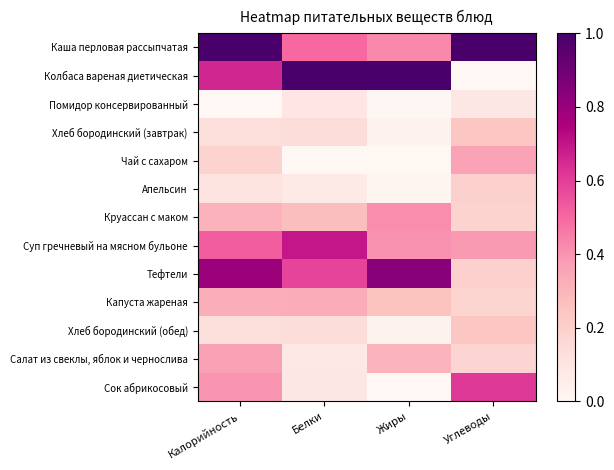

Reading left to right, transcribe all the data shown in this chart.

Каша перловая рассыпчатая: Калорийность=1.0	Белки=0.5	Жиры=0.4	Углеводы=1.0
Колбаса вареная диетическая: Калорийность=0.7	Белки=1.0	Жиры=1.0	Углеводы=0.0
Помидор консервированный: Калорийность=0.0	Белки=0.1	Жиры=0.0	Углеводы=0.1
Хлеб бородинский (завтрак): Калорийность=0.1	Белки=0.1	Жиры=0.0	Углеводы=0.2
Чай с сахаром: Калорийность=0.2	Белки=0.0	Жиры=0.0	Углеводы=0.4
Апельсин: Калорийность=0.1	Белки=0.1	Жиры=0.0	Углеводы=0.2
Круассан с маком: Калорийность=0.3	Белки=0.3	Жиры=0.4	Углеводы=0.2
Суп гречневый на мясном бульоне: Калорийность=0.5	Белки=0.7	Жиры=0.4	Углеводы=0.4
Тефтели: Калорийность=0.8	Белки=0.6	Жиры=0.8	Углеводы=0.2
Капуста жареная: Калорийность=0.3	Белки=0.3	Жиры=0.3	Углеводы=0.2
Хлеб бородинский (обед): Калорийность=0.1	Белки=0.1	Жиры=0.0	Углеводы=0.2
Салат из свеклы, яблок и чернослива: Калорийность=0.4	Белки=0.1	Жиры=0.3	Углеводы=0.2
Сок абрикосовый: Калорийность=0.4	Белки=0.1	Жиры=0.0	Углеводы=0.6